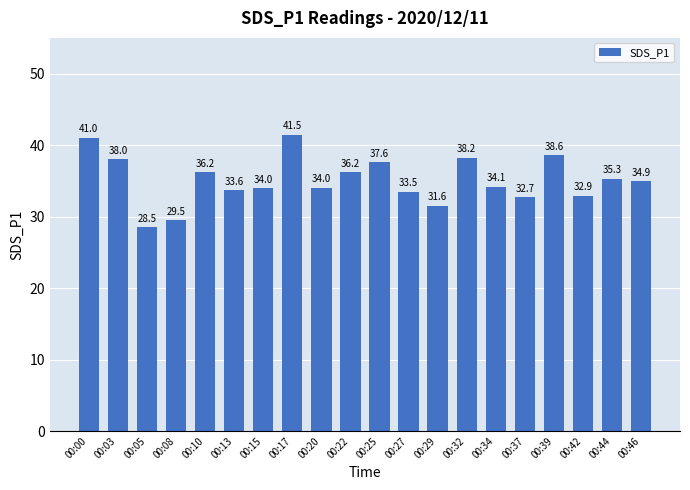

True or false: the data shows 49.7 at 00:42.

False